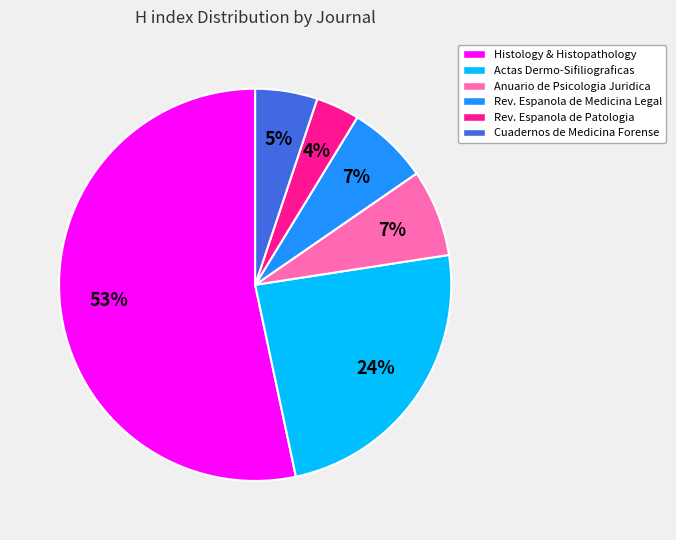

Is there any slice that represents more than half of the pie?

Yes